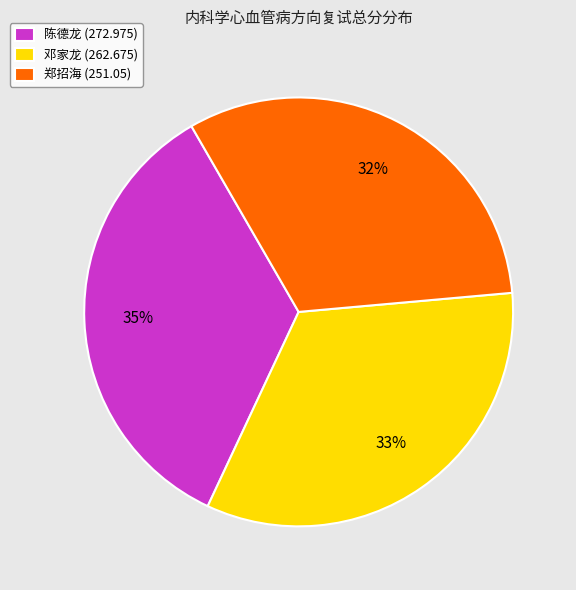

How many slices are in this pie chart?

3